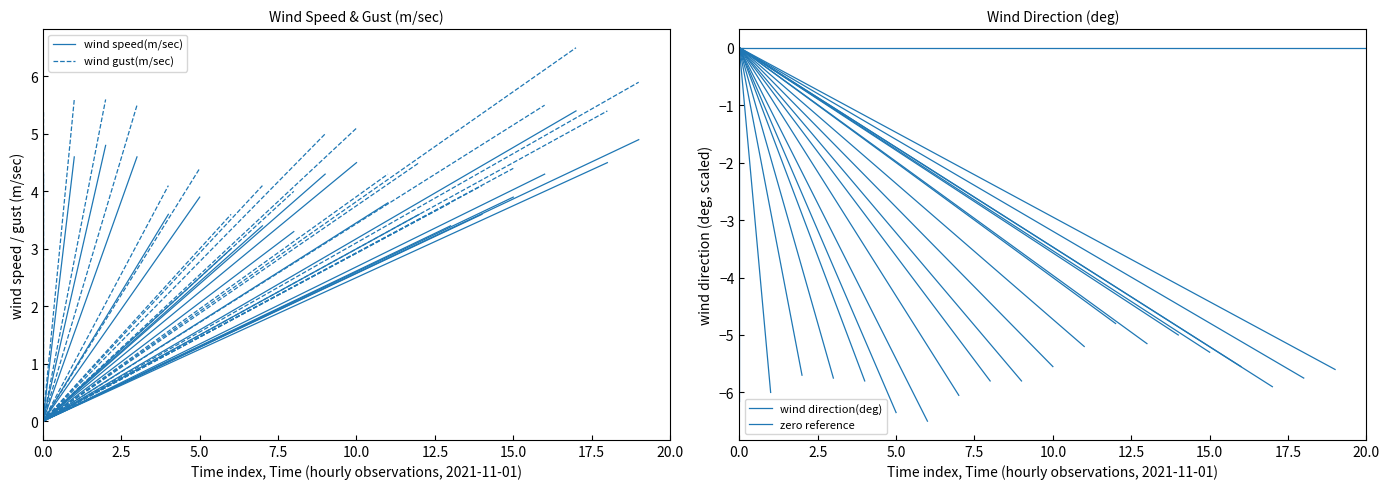

How many lines are shown in the chart?

4